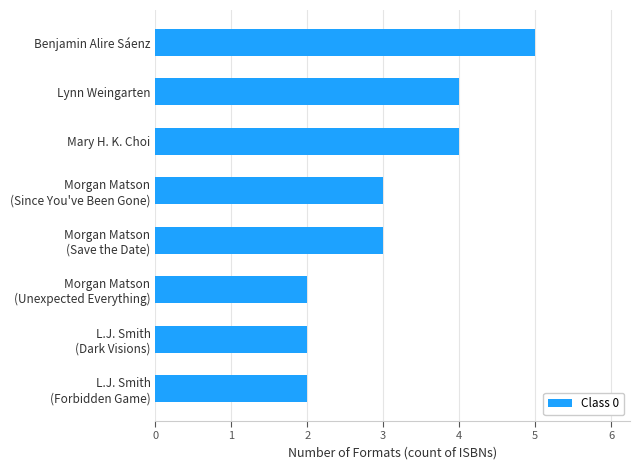

What value does the data have at Benjamin Alire Sáenz?

5